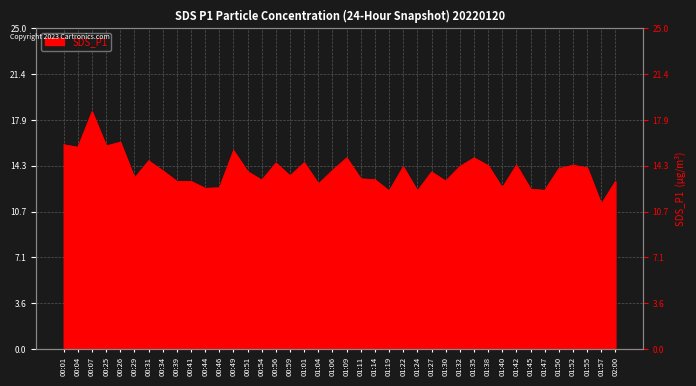

What position from the right is 00:39?

32